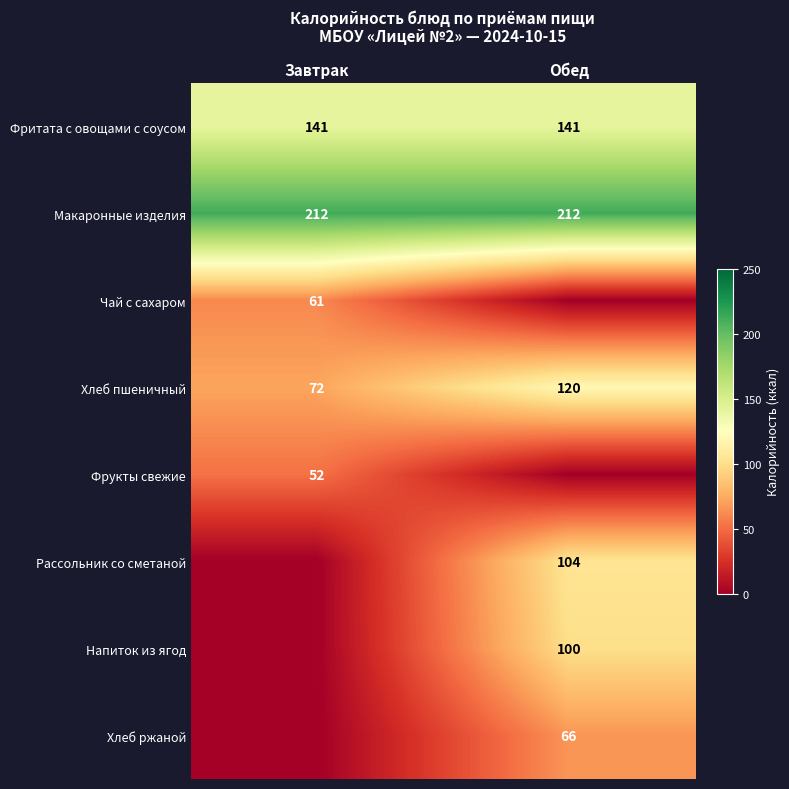

What is the difference between the highest and lowest values at Обед?

212